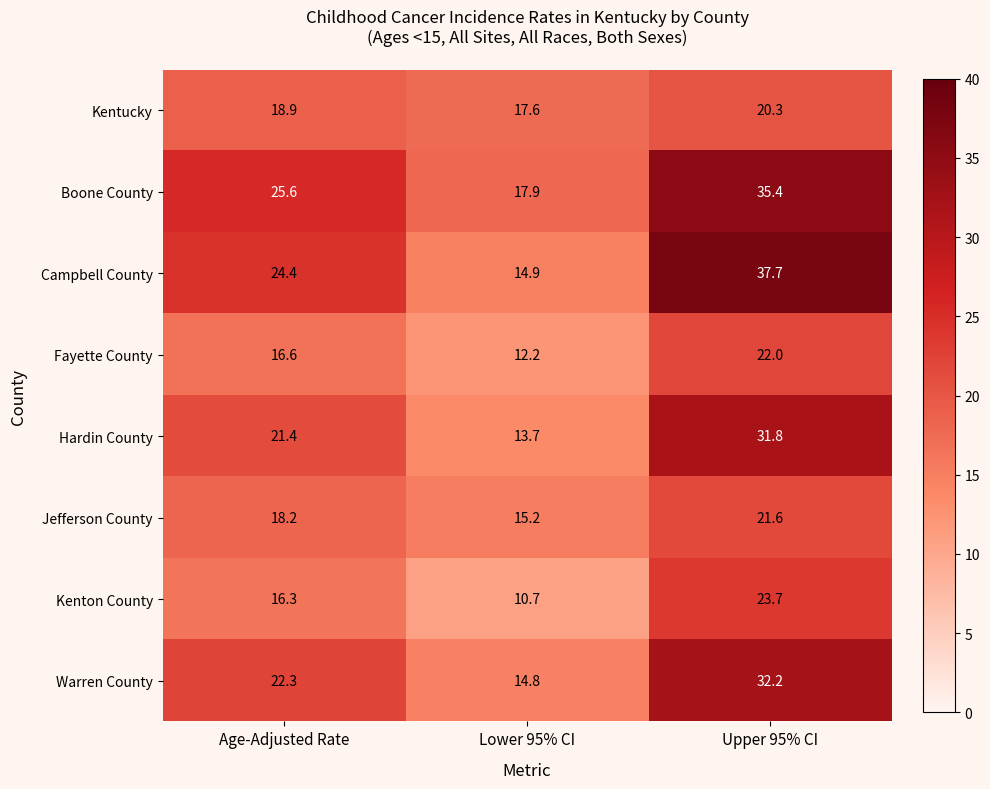

Which series has the largest total across all categories?

Boone County